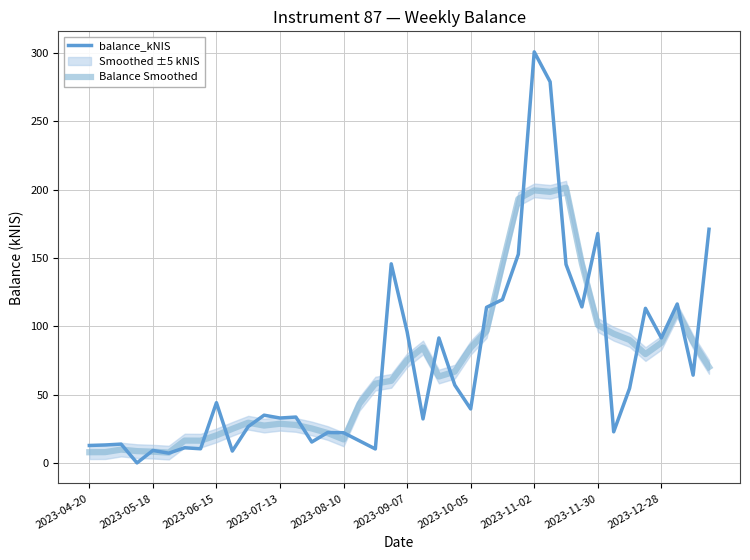

What is the difference between the maximum and minimum values in the Balance Smoothed series?

193.7